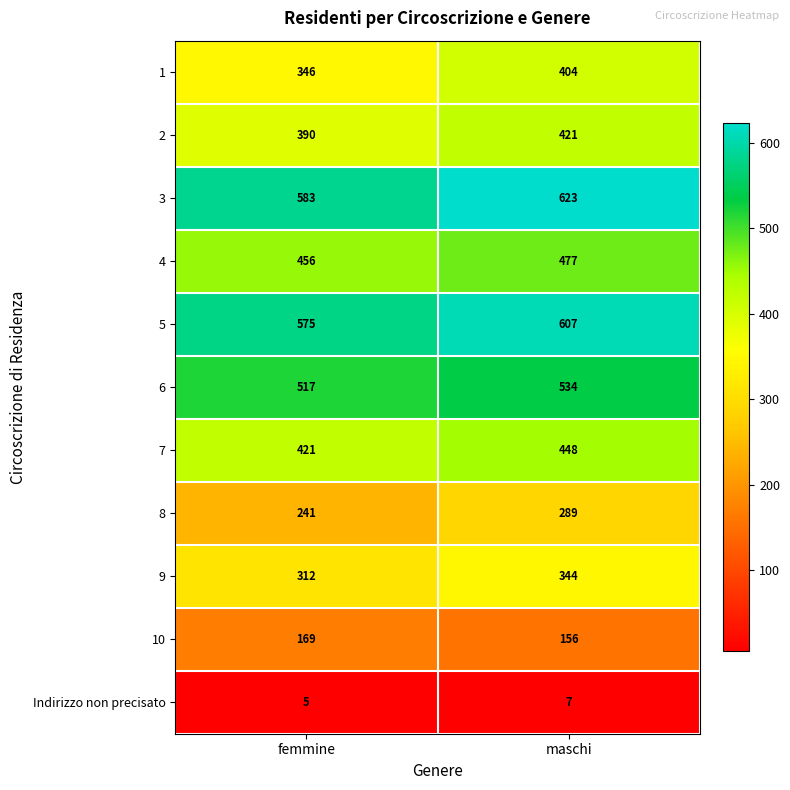

What is the sum of the 7 values at maschi and femmine?

869